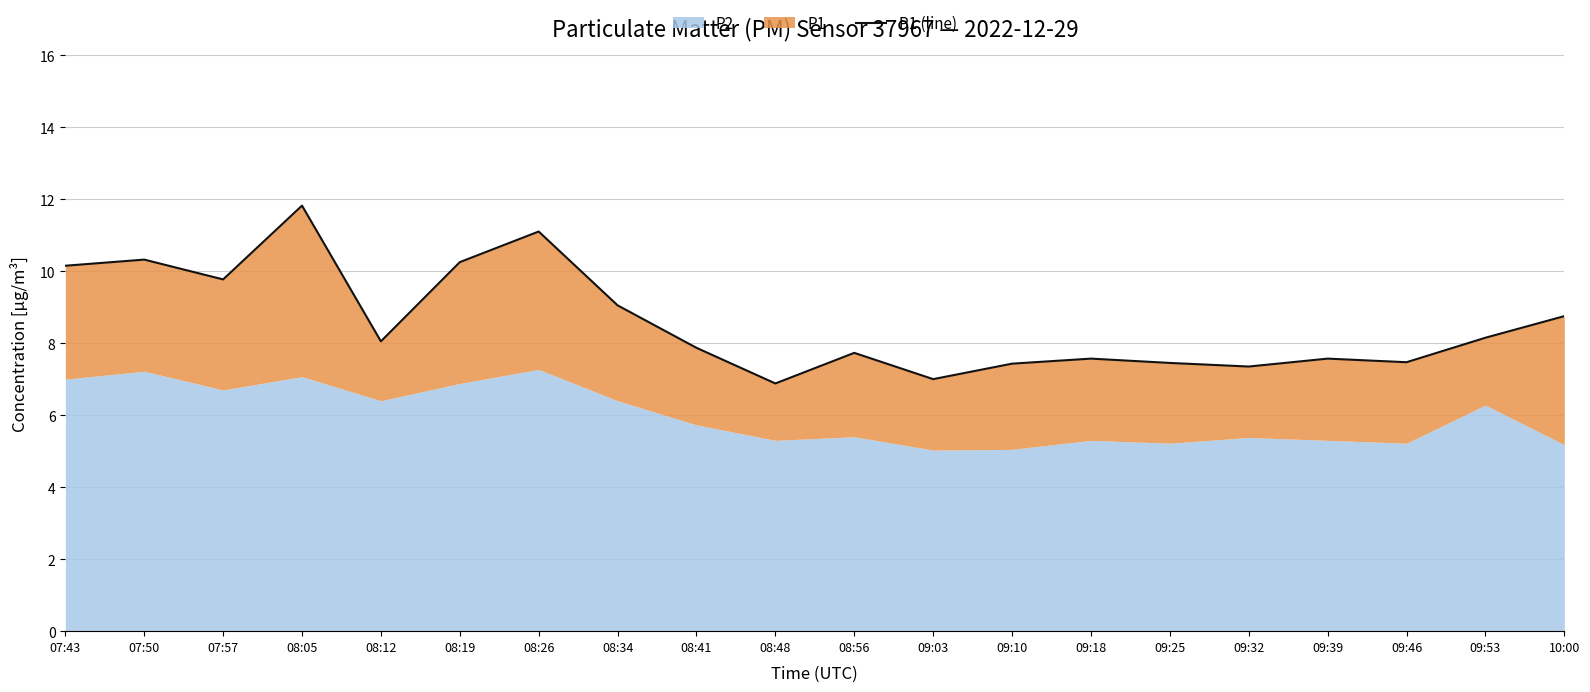

Rank the categories by value from lowest to highest.

08:48, 09:03, 09:32, 09:10, 09:25, 09:46, 09:18, 09:39, 08:56, 08:41, 08:12, 09:53, 10:00, 08:34, 07:57, 07:43, 08:19, 07:50, 08:26, 08:05